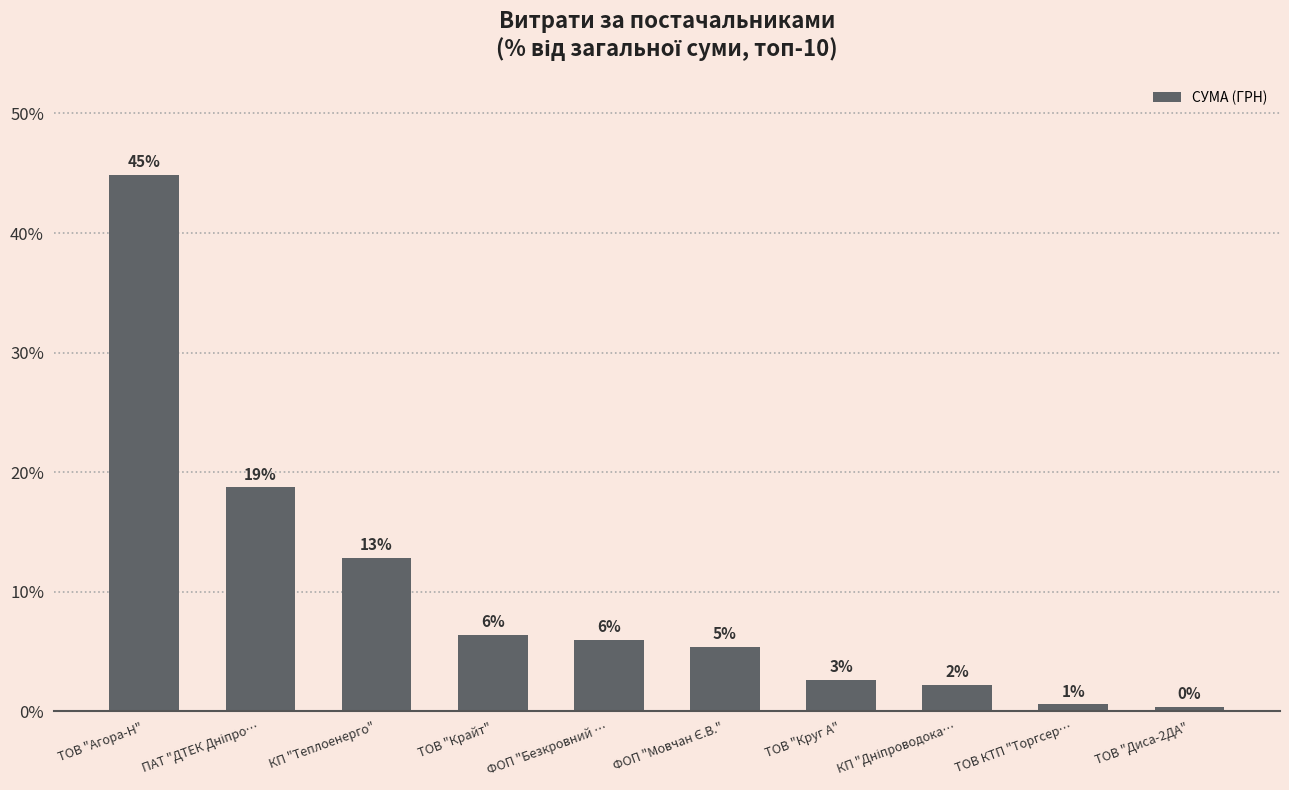

What is the change in value from ФОП "Безкровний … to ТОВ "Диса-2ДА"?

-5.6